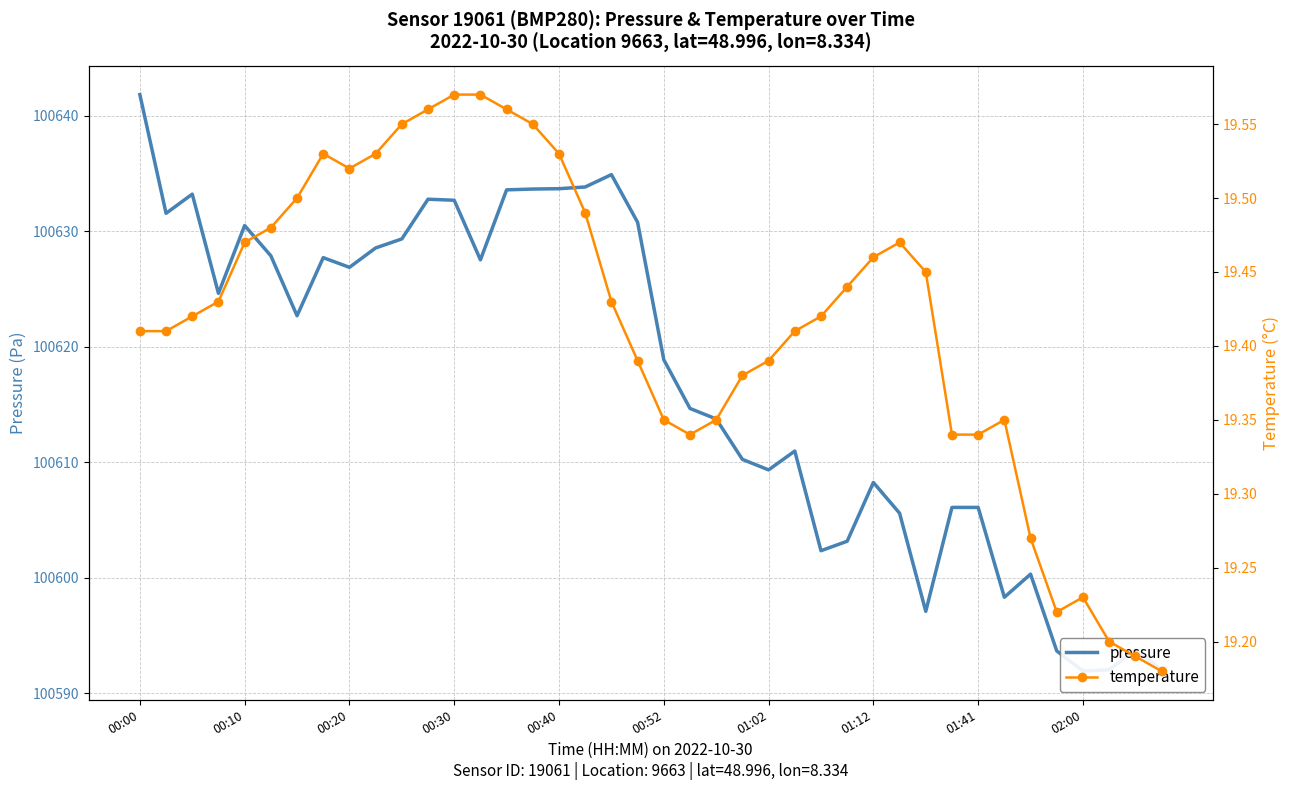

At 22, list the series in order from largest to smallest.

pressure, temperature